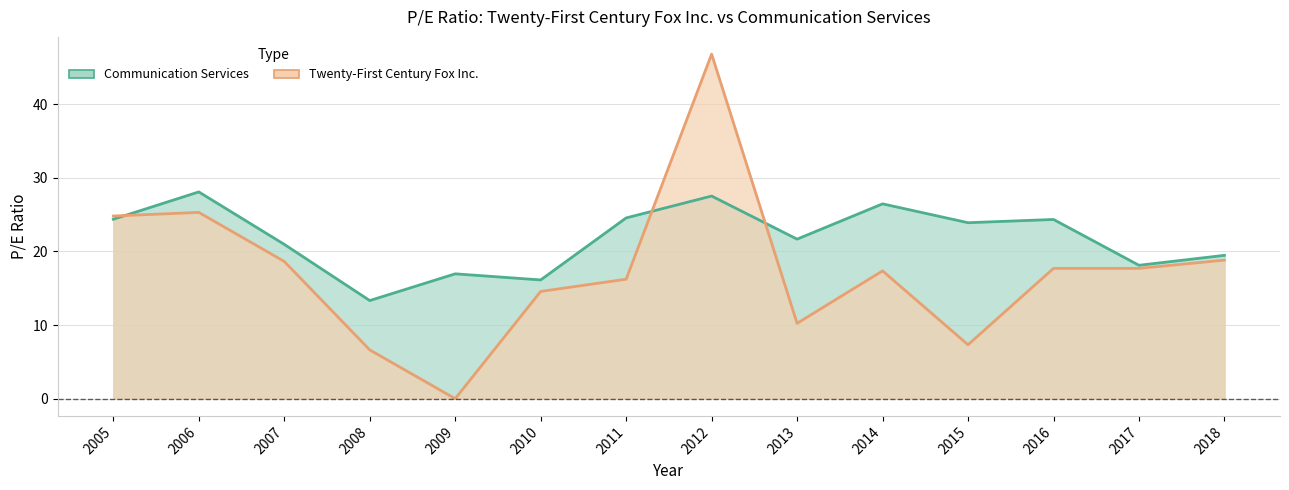

Which series has the widest spread of values?

Twenty-First Century Fox Inc.